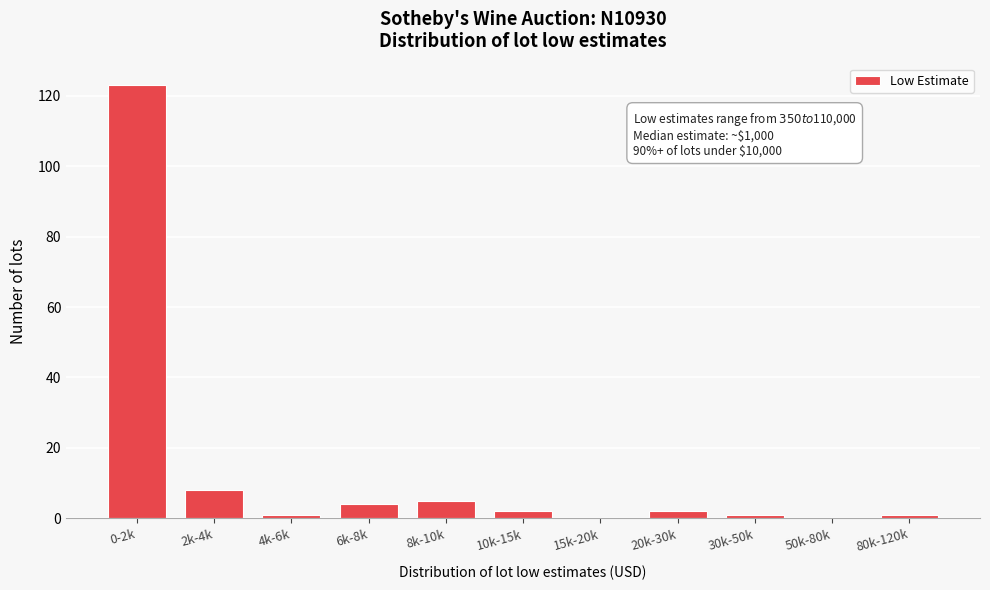

Reading right to left, extract all data points from this chart.

80k-120k=1	50k-80k=0	30k-50k=1	20k-30k=2	15k-20k=0	10k-15k=2	8k-10k=5	6k-8k=4	4k-6k=1	2k-4k=8	0-2k=123